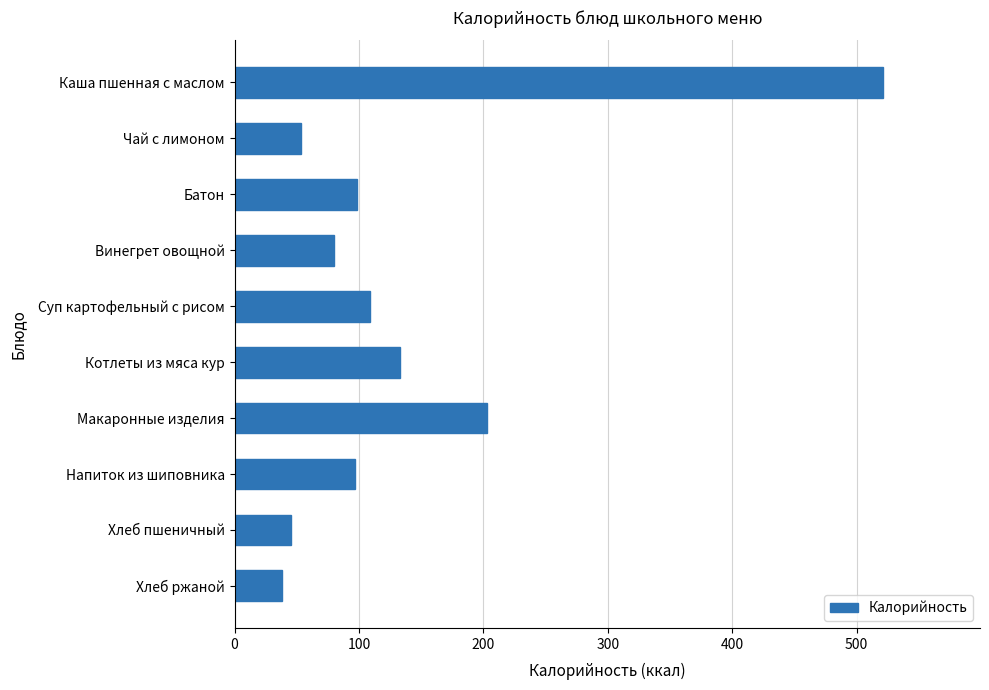

Where is the data nearest to the value 279?

Макаронные изделия